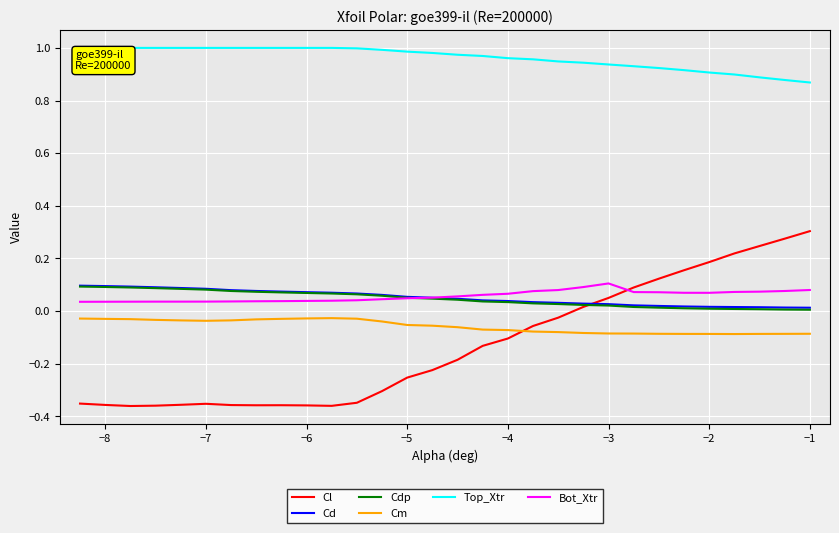

True or false: Cl and Top_Xtr cross at least once.

False